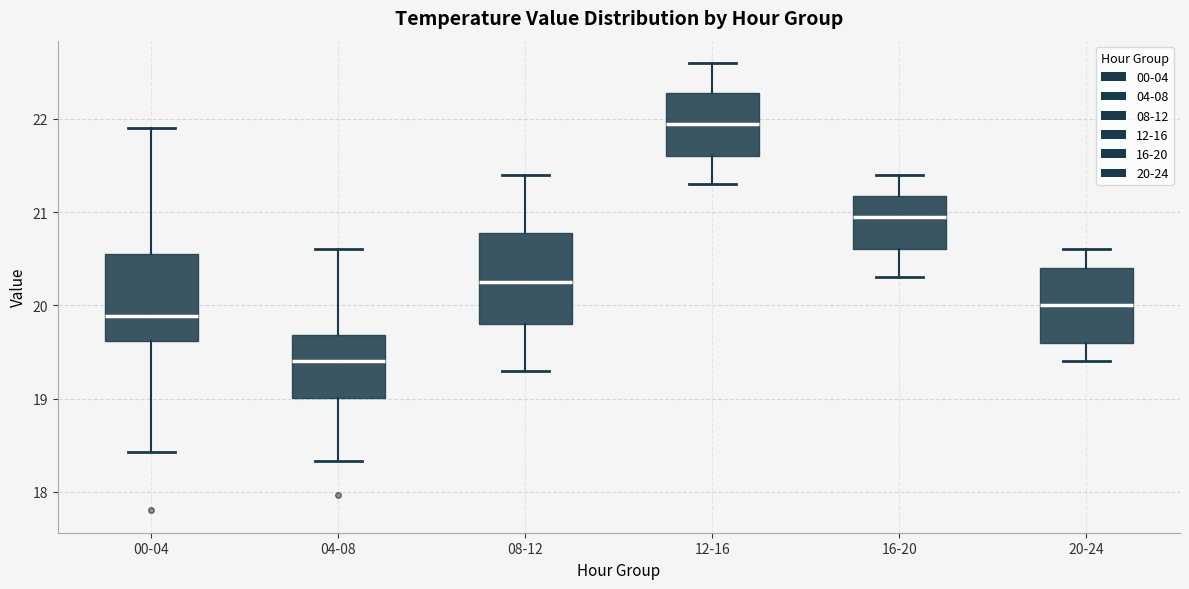

Reading left to right, read every box against the y-axis: the position of its median line, the range the box covers, and the ends of its whiskers. The values are not printed on the chart, so give them approximately, as read against the axis.

00-04: median 19.9, box 19.6 to 20.6, whiskers 18.4 to 21.9
04-08: median 19.4, box 19.0 to 19.7, whiskers 18.3 to 20.6
08-12: median 20.3, box 19.8 to 20.8, whiskers 19.3 to 21.4
12-16: median 22.0, box 21.6 to 22.3, whiskers 21.3 to 22.6
16-20: median 21.0, box 20.6 to 21.2, whiskers 20.3 to 21.4
20-24: median 20.0, box 19.6 to 20.4, whiskers 19.4 to 20.6